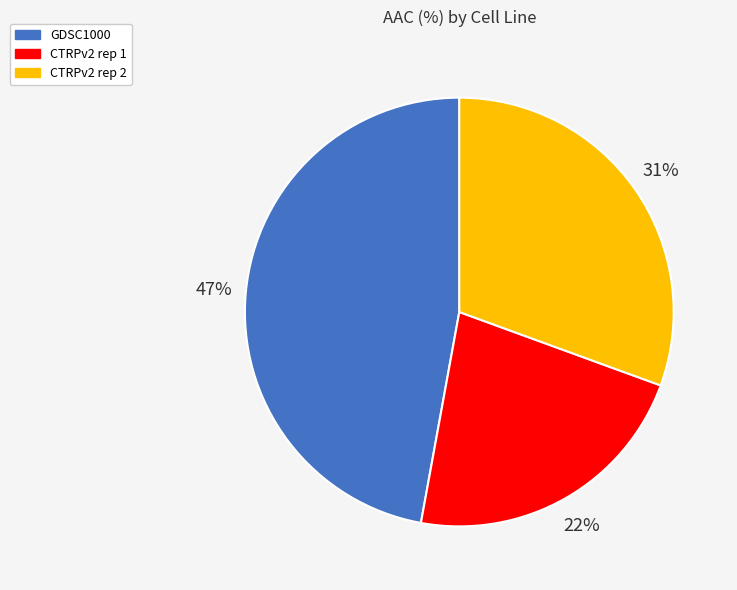

Rank the categories by value from lowest to highest.

CTRPv2 rep 1, CTRPv2 rep 2, GDSC1000